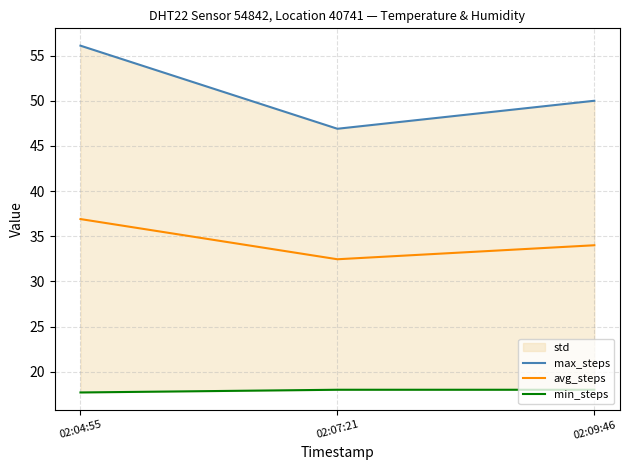

What is the maximum value for min_steps?

18.0